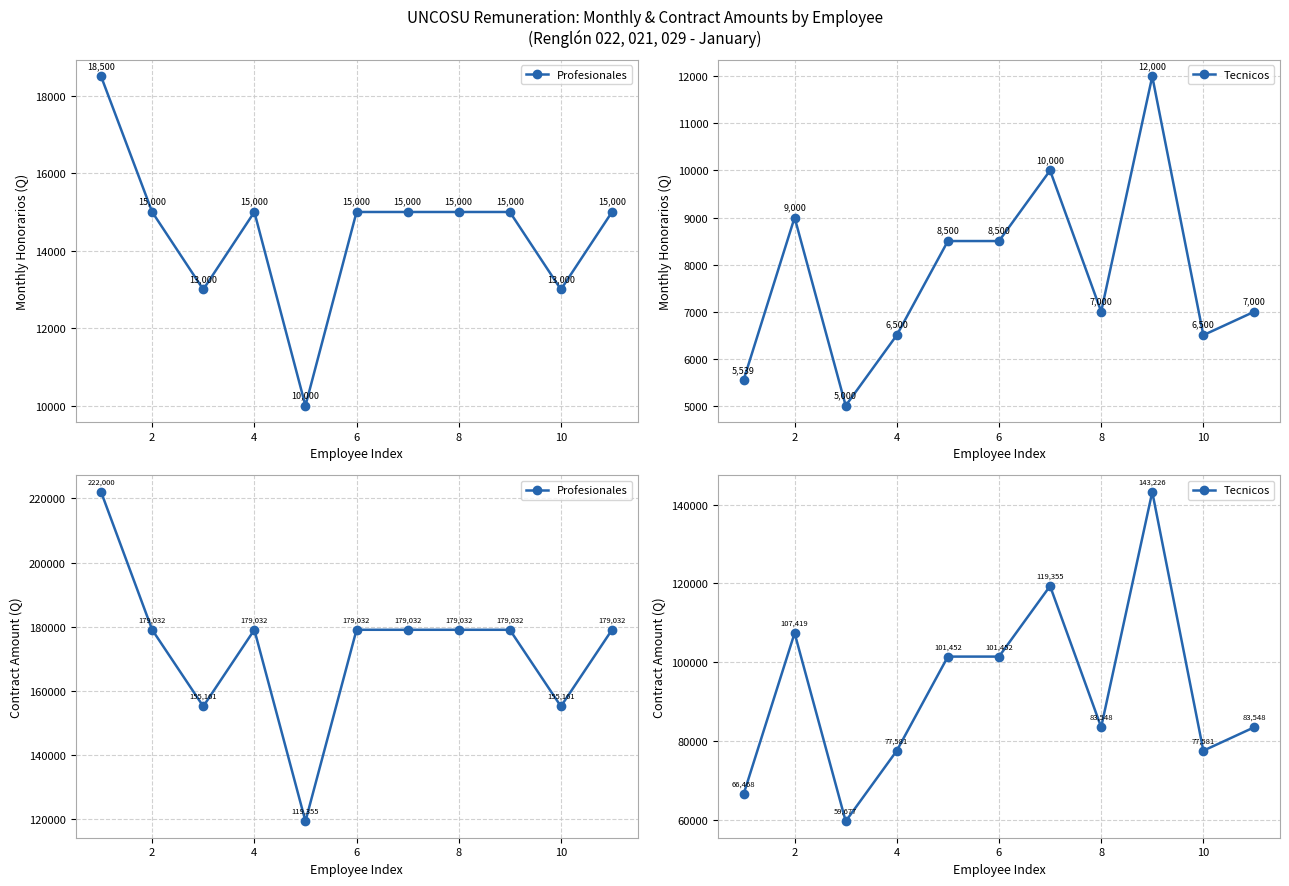

The Tecnicos series shows 34614.7 at 0. True or false?

False